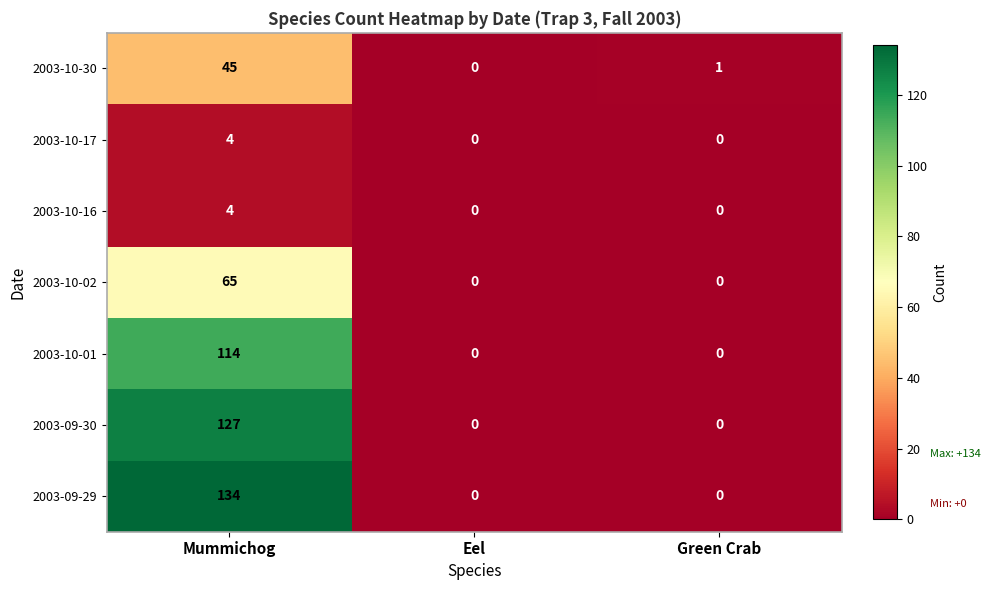

How many 2003-10-16 values are between 0 and 4?

3